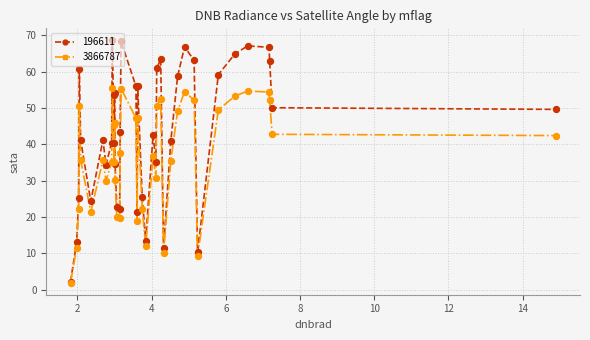

Which series has the widest spread of values?

196611